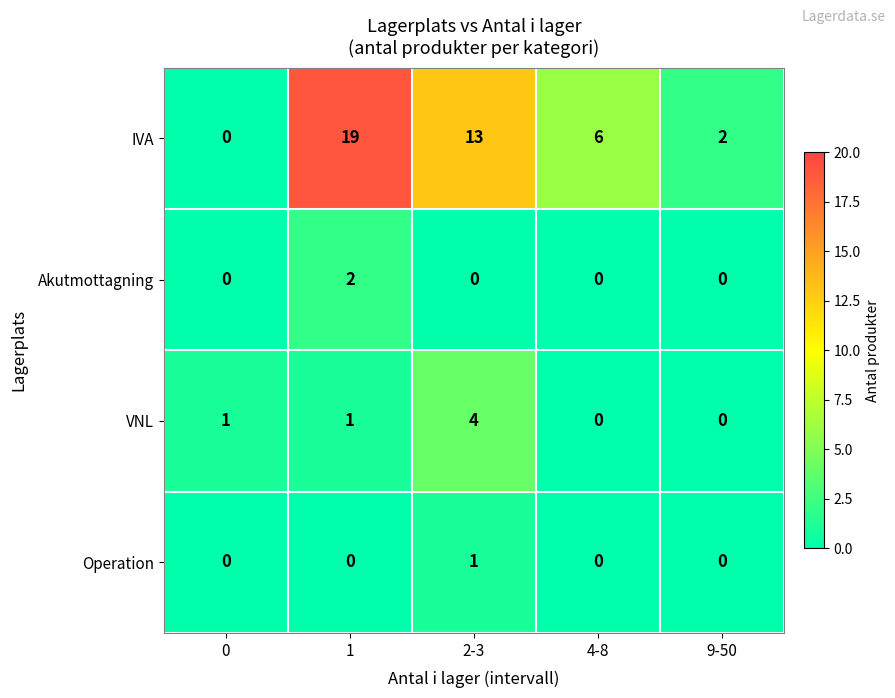

Where is IVA nearest to the value 9?

4-8